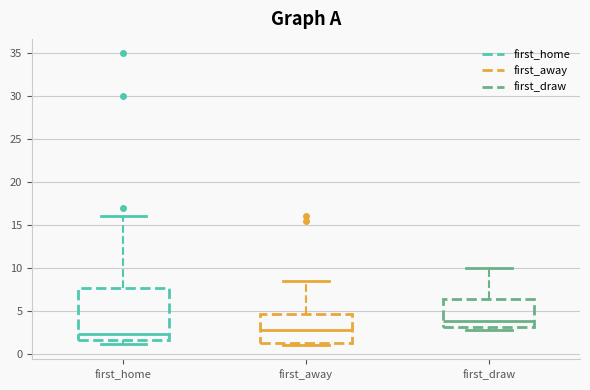

Reading left to right, transcribe this box plot: for each box, give where its median line is, the range the box spans, and where its two whiskers end, as read against the y-axis. The values are not printed on the chart, so give them approximately, as read against the axis.

first_home: median 2.5, box 1.5 to 7.5, whiskers 1.0 to 16.0
first_away: median 2.5, box 1.5 to 4.5, whiskers 1.0 to 8.5
first_draw: median 4.0, box 3.0 to 6.5, whiskers 2.5 to 10.0